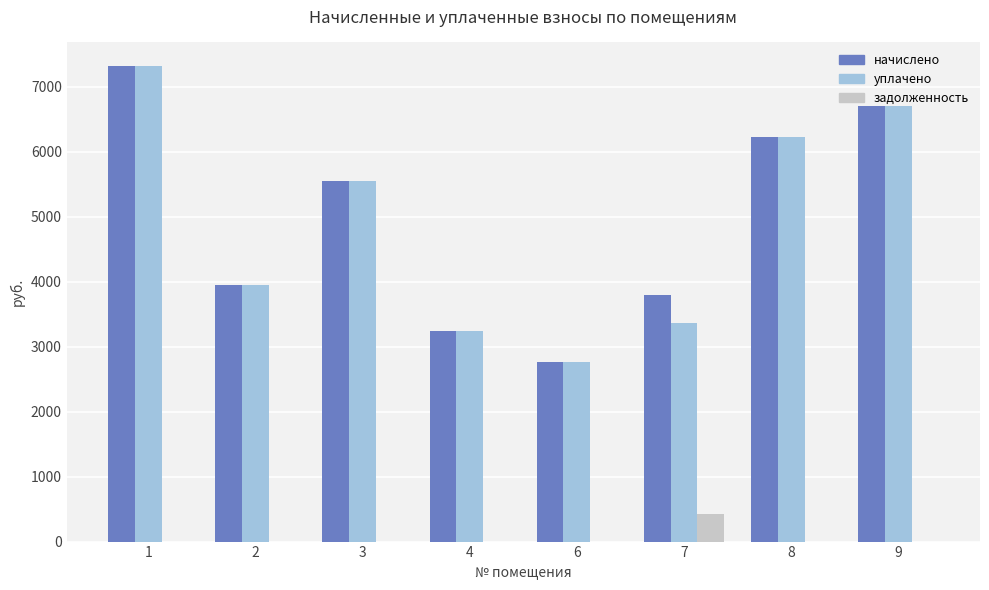

Is the value of начислено at 7 greater than the value of задолженность at 4?

Yes